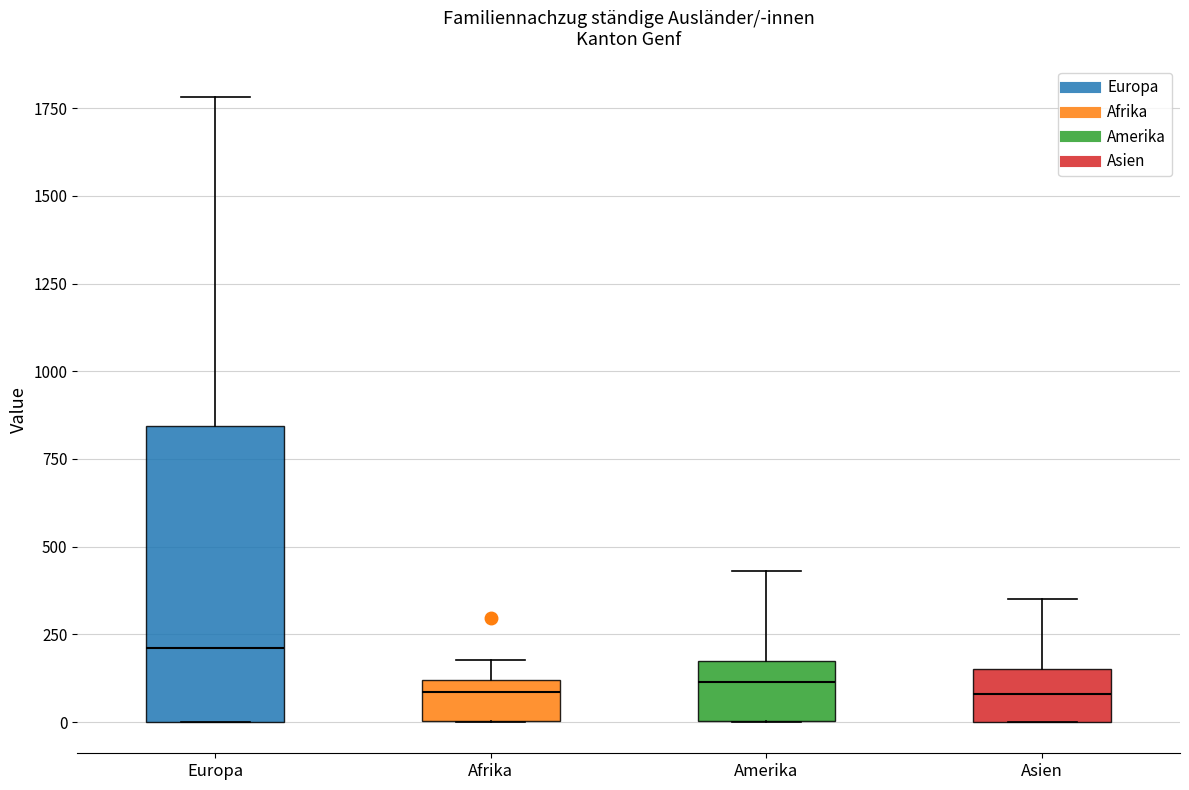

Reading left to right, transcribe this box plot: for each box, give where its median line is, the range the box spans, and where its two whiskers end, as read against the y-axis. The values are not printed on the chart, so give them approximately, as read against the axis.

Europa: median 200, box 0 to 850, whiskers 0 to 1800
Afrika: median 100 (just below the box's upper edge), box 0 to 100, whiskers 0 to 200
Amerika: median 100, box 0 to 200, whiskers 0 to 450
Asien: median 100, box 0 to 150, whiskers 0 to 350